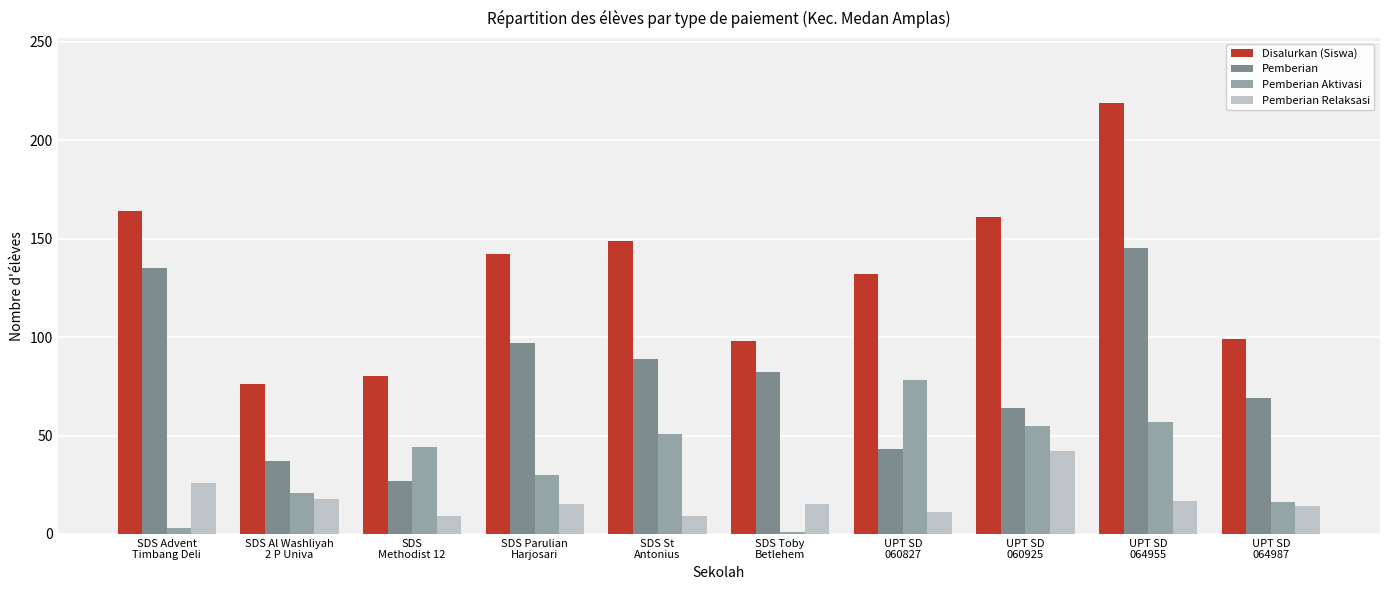

The Pemberian Relaksasi series shows 11 at UPT SD
060827. True or false?

True